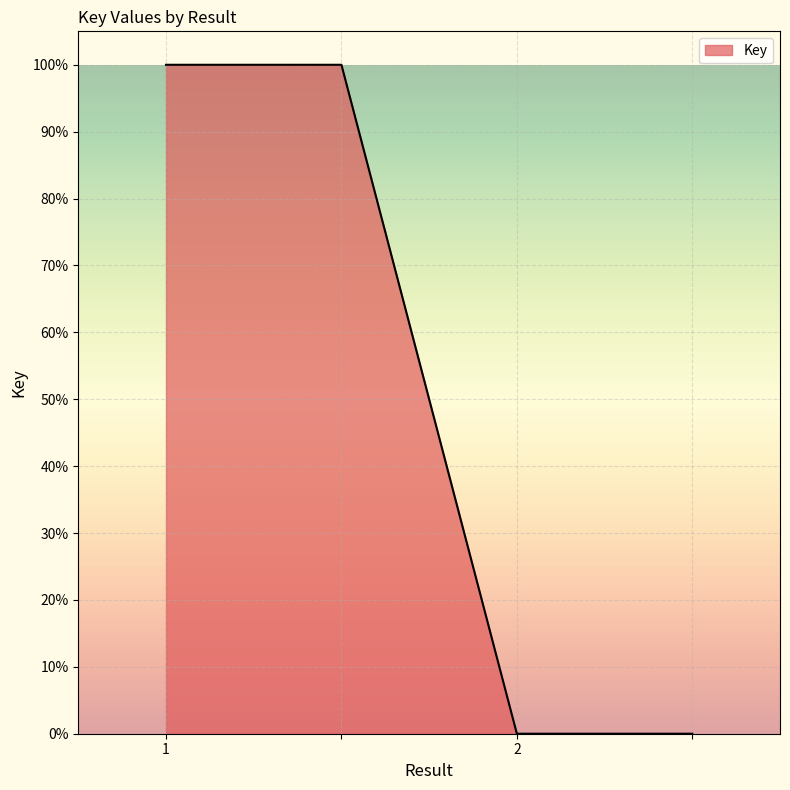

Does the chart have visible grid lines?

Yes